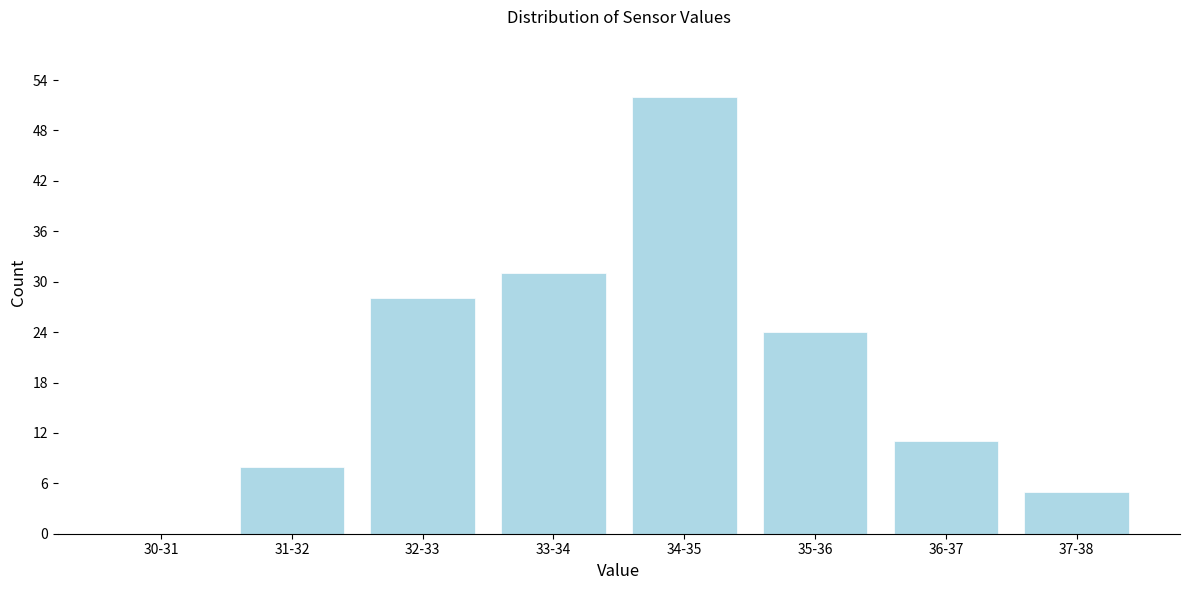

Reading left to right, list all the values displayed in this chart.

30-31=0	31-32=8	32-33=28	33-34=31	34-35=52	35-36=24	36-37=11	37-38=5